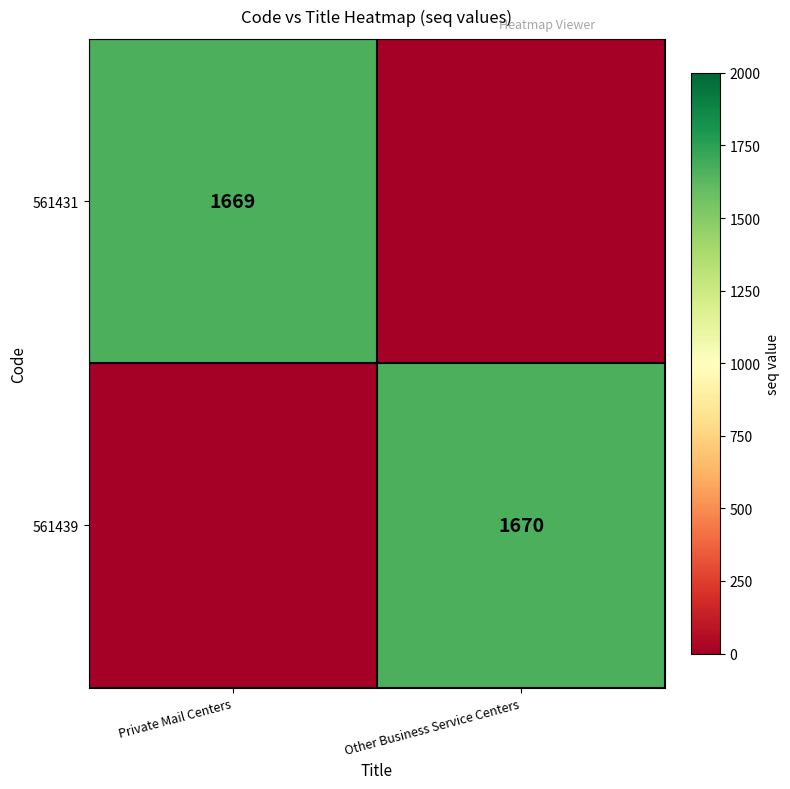

Is it true that 561439 equals 1670 at Other Business Service Centers?

True